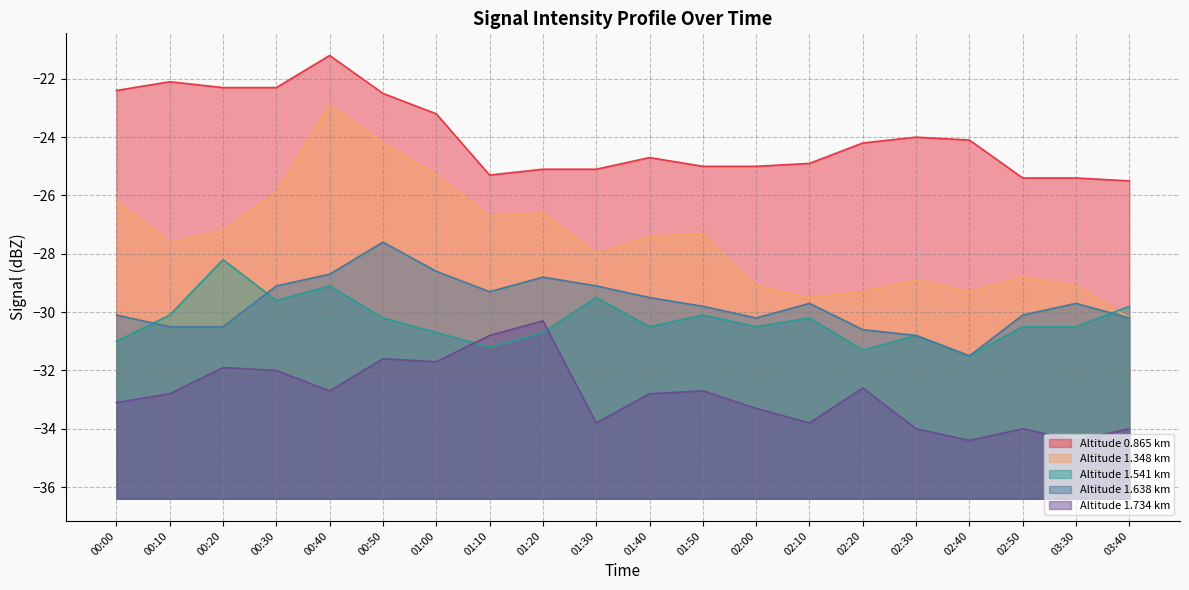

Where is the first local minimum for 1.541?

00:30